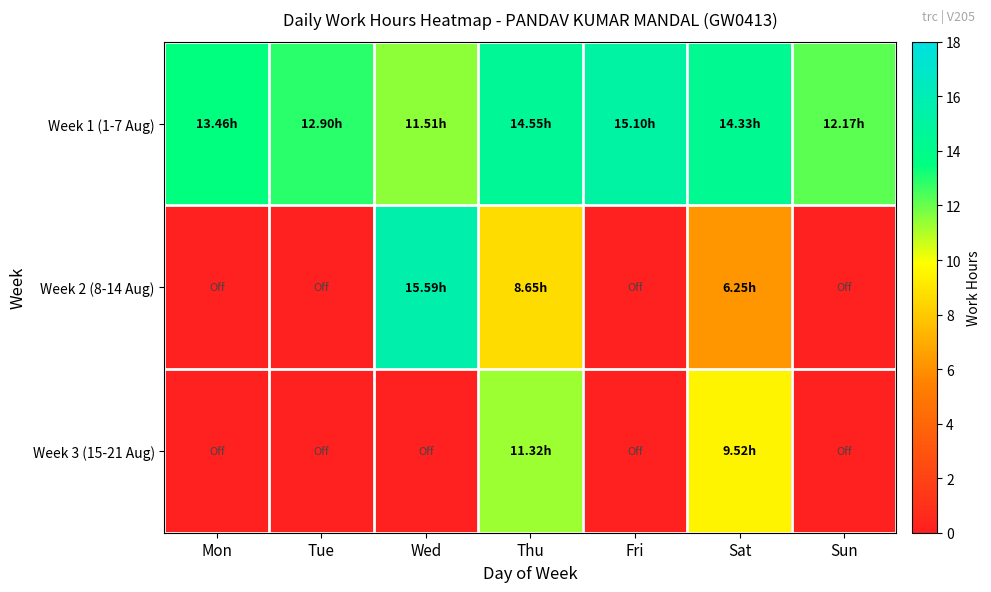

At which category is the sum across all series the highest?

Thu